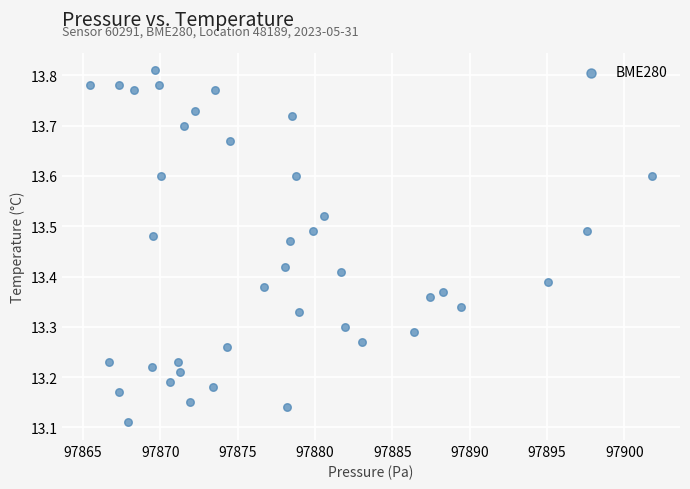

What is the range of Y values (max minus min)?

0.7